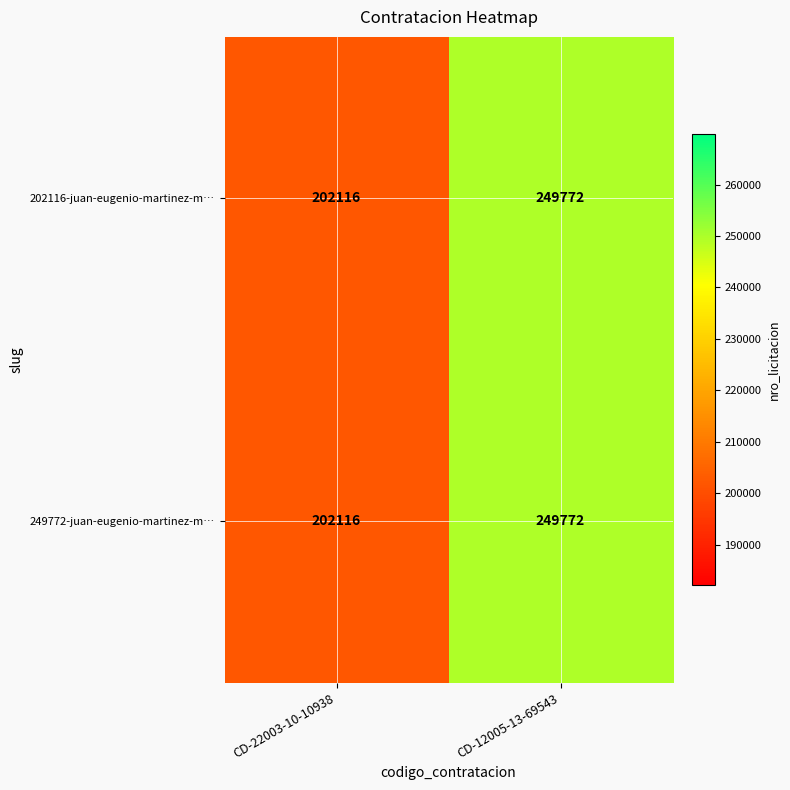

Is it true that 202116-juan-eugenio-martinez-m… equals 74333 at CD-12005-13-69543?

False